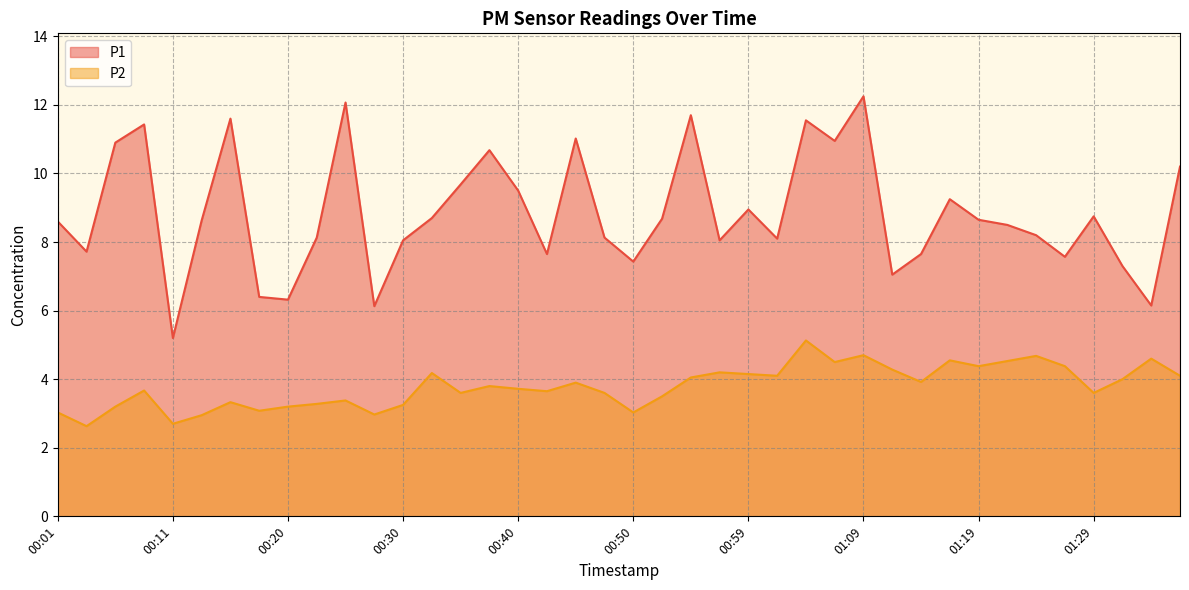

What is the difference between the highest and lowest values at 00:59?

4.8